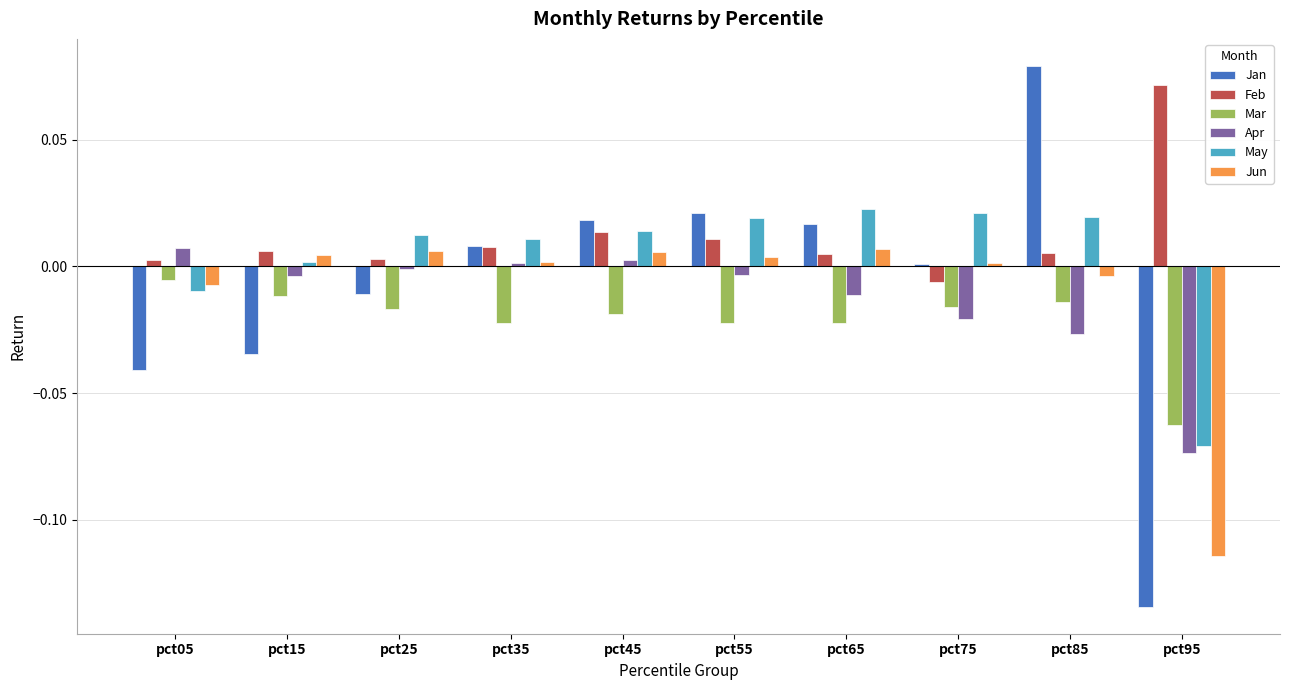

How many data points in Feb are less than 0?

1